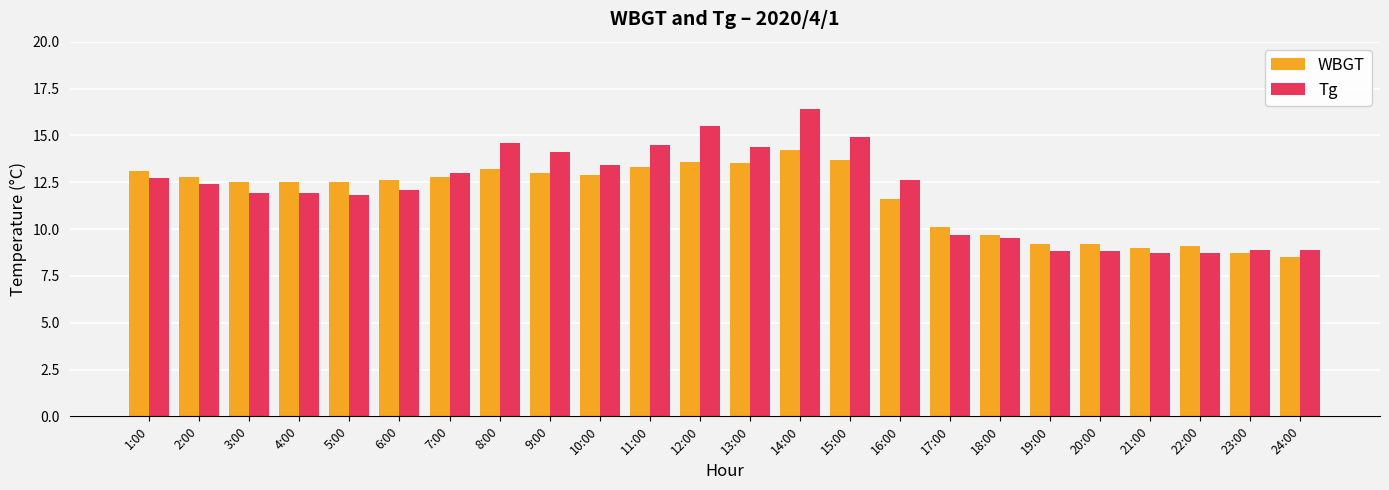

What is the difference between the highest and lowest values at 6:00?

0.5